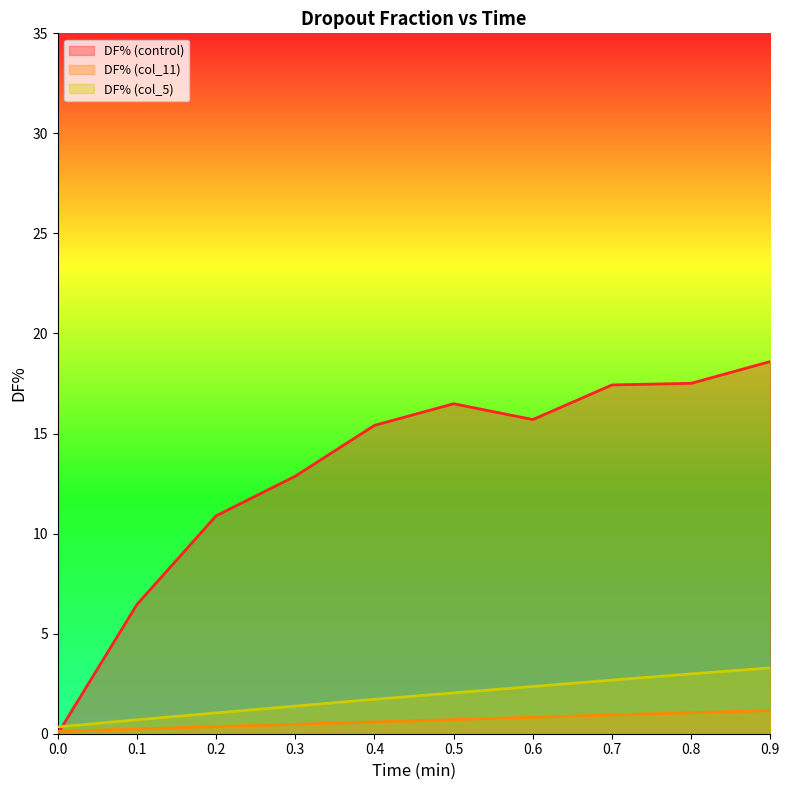

At which category is the sum across all series the highest?

0.9